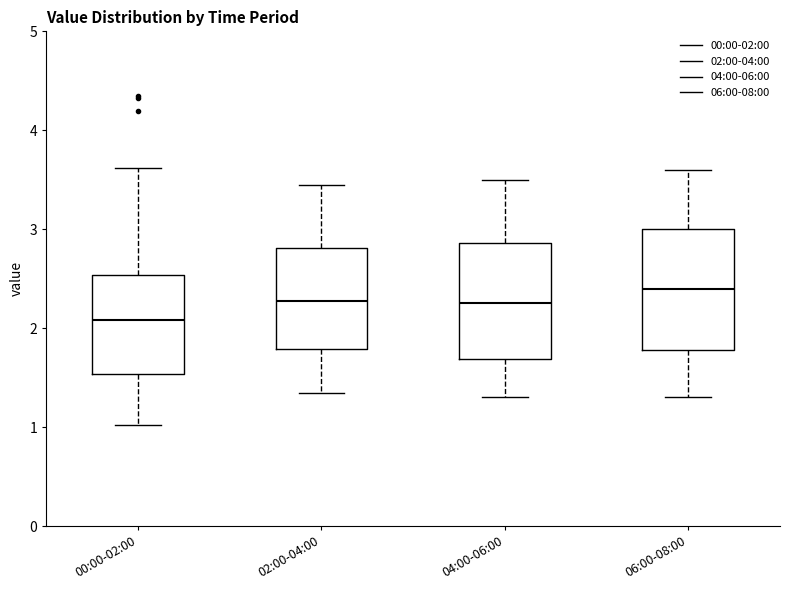

Reading left to right, read every box against the y-axis: the position of its median line, the range the box covers, and the ends of its whiskers. The values are not printed on the chart, so give them approximately, as read against the axis.

00:00-02:00: median 2.1, box 1.5 to 2.5, whiskers 1.0 to 3.6
02:00-04:00: median 2.3, box 1.8 to 2.8, whiskers 1.4 to 3.5
04:00-06:00: median 2.3, box 1.7 to 2.9, whiskers 1.3 to 3.5
06:00-08:00: median 2.4, box 1.8 to 3.0, whiskers 1.3 to 3.6